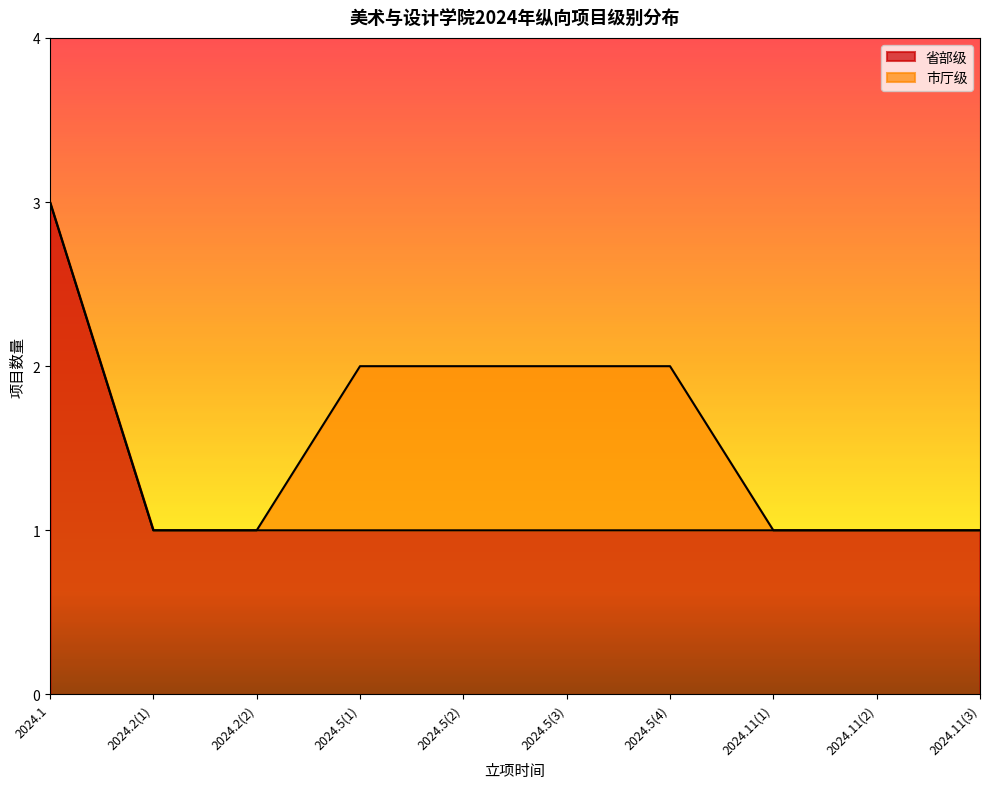

What position from the left is 2024.1?

1